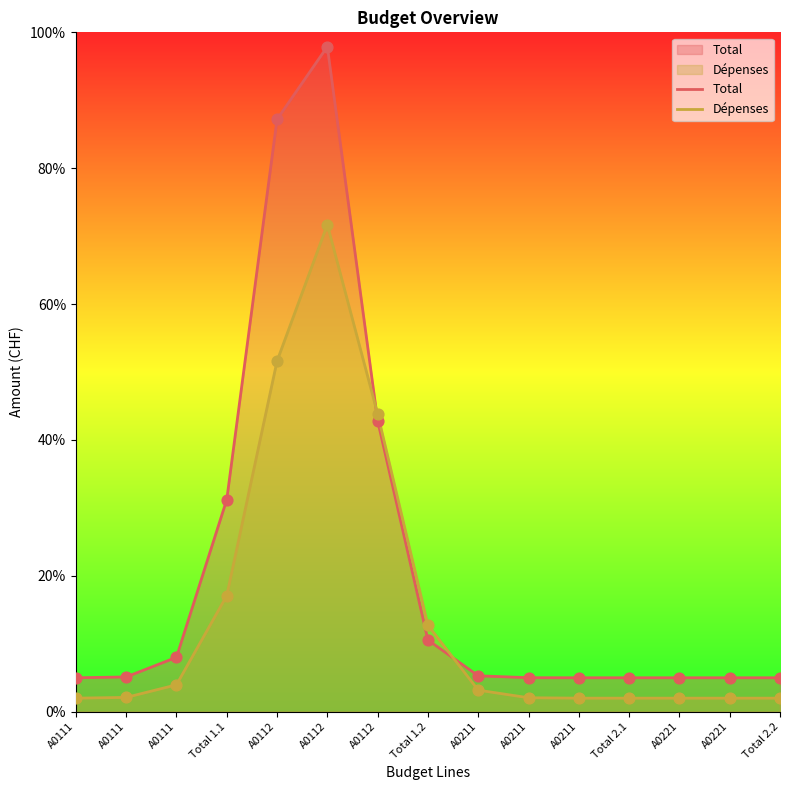

What are all the series names shown in the legend?

Total, Dépenses